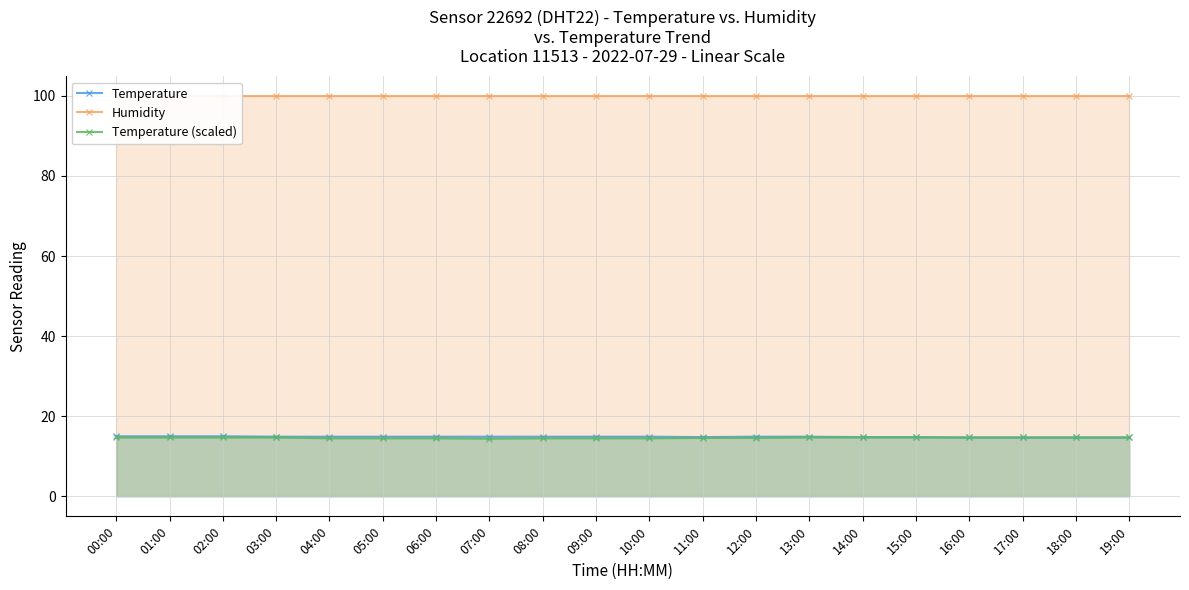

Is the value of Humidity at 07:00 greater than the value of Temperature at 15:00?

Yes